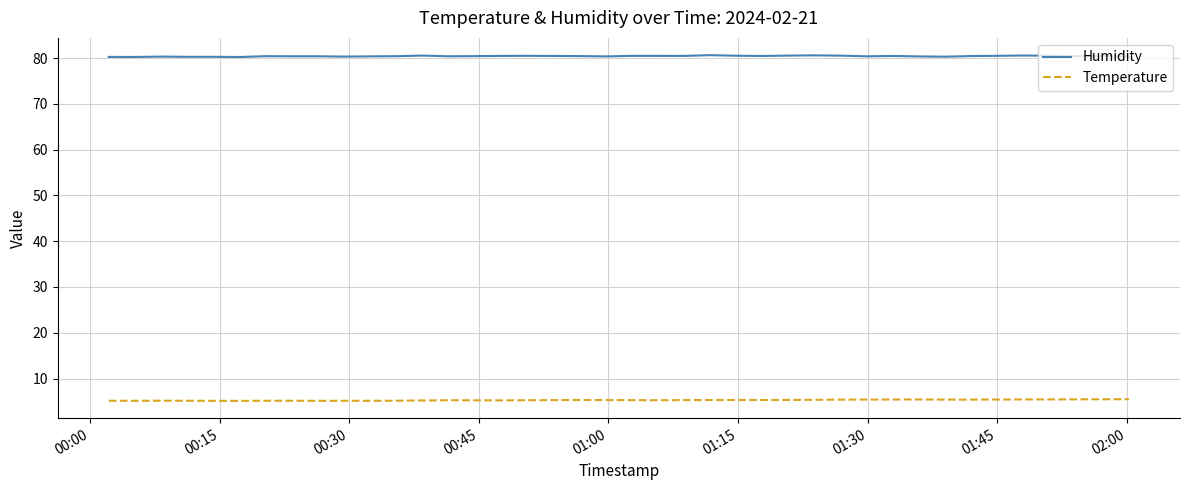

What is the smallest value displayed?

5.1